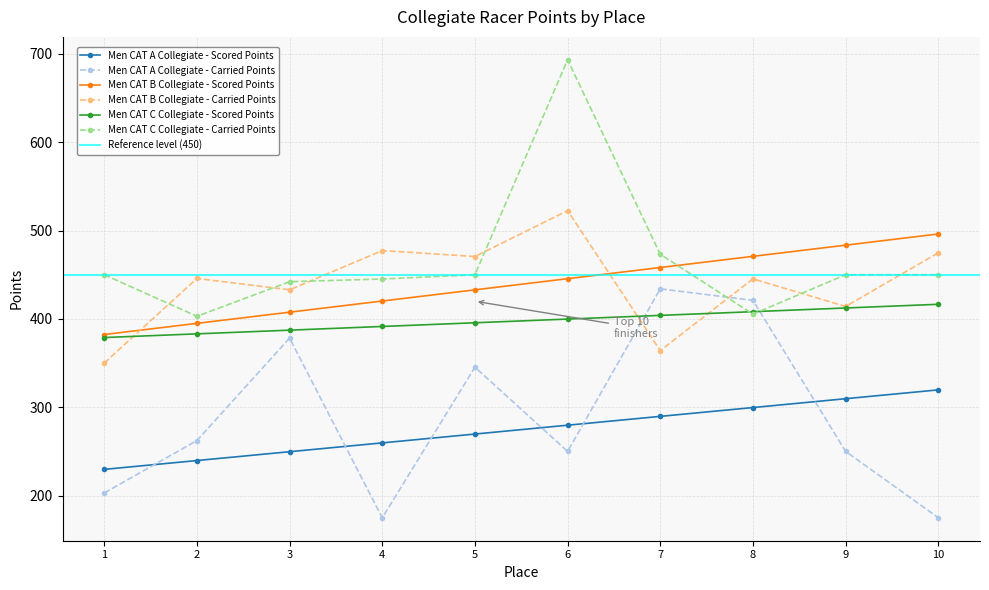

Reading right to left, transcribe all the data shown in this chart.

Men CAT A Collegiate - Scored Points: 319.7	309.7	299.7	289.7	279.7	269.7	259.7	249.7	239.7	229.7
Men CAT A Collegiate - Carried Points: 175.0	250.0	421.0	434.0	250.0	345.4	174.8	378.3	262.3	202.9
Men CAT B Collegiate - Scored Points: 496.1	483.5	470.8	458.2	445.5	432.9	420.3	407.6	395.0	382.3
Men CAT B Collegiate - Carried Points: 474.8	414.1	445.3	364.1	522.5	470.6	477.3	432.9	445.8	350.0
Men CAT C Collegiate - Scored Points: 416.5	412.4	408.2	404.0	399.8	395.6	391.4	387.3	383.1	378.9
Men CAT C Collegiate - Carried Points: 450.0	450.0	405.4	473.1	693.3	450.0	445.2	442.1	403.0	450.0